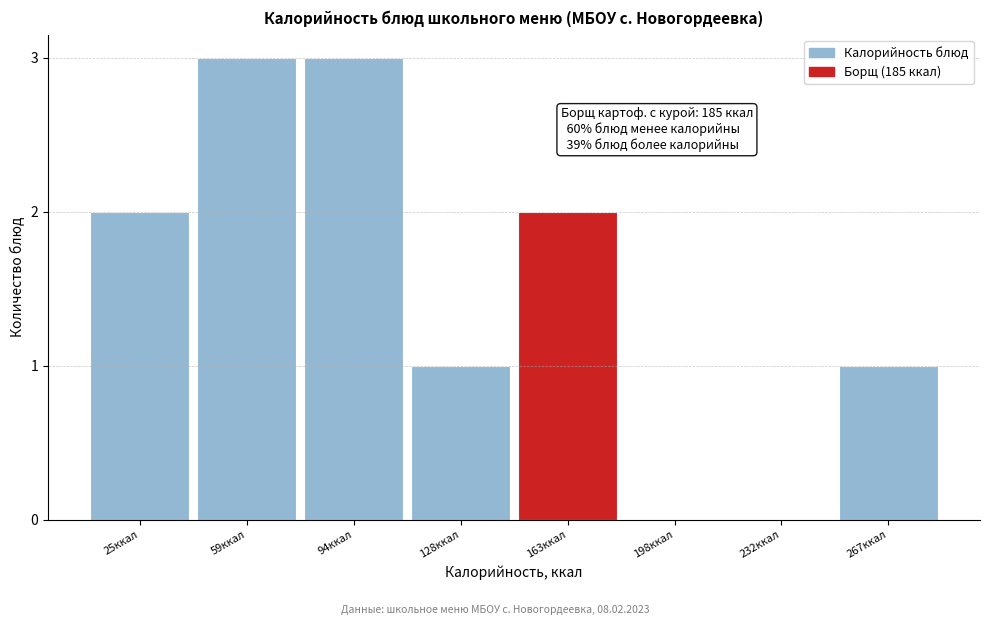

Reading left to right, what are all the values shown in this chart?

25ккал=2	59ккал=3	94ккал=3	128ккал=1	163ккал=2	198ккал=0	232ккал=0	267ккал=1